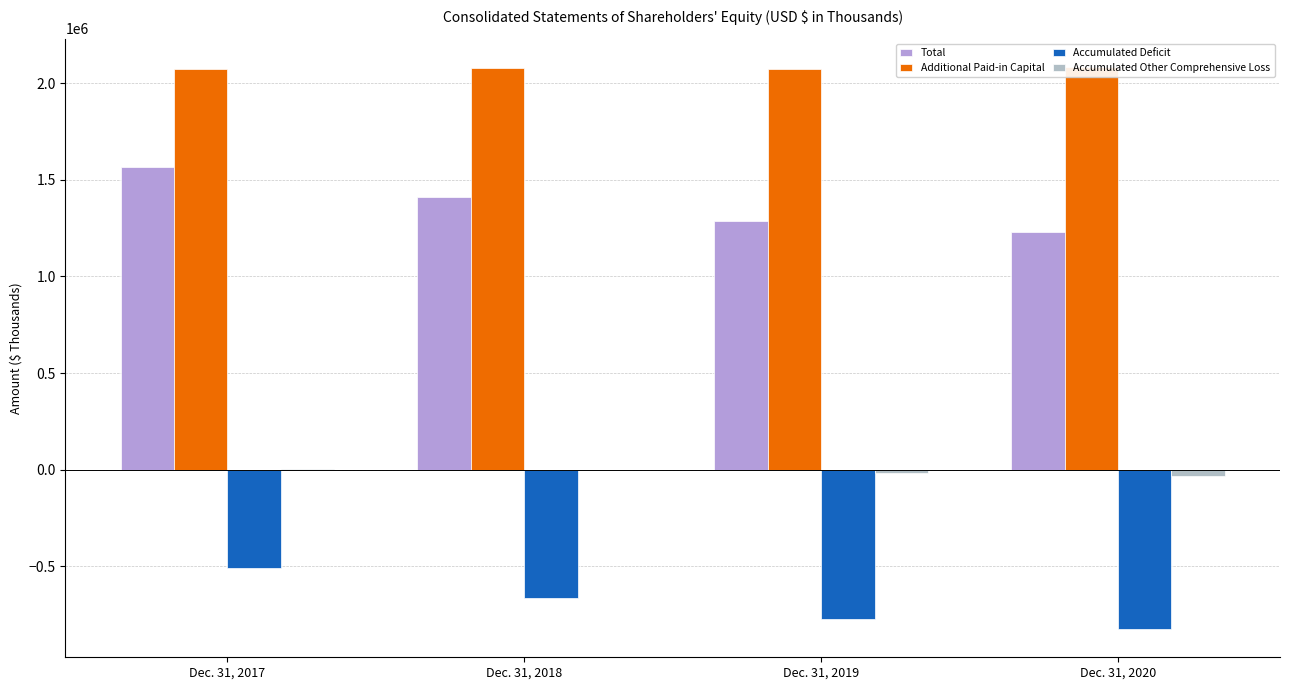

At which category is the sum across all series the highest?

Dec. 31, 2017